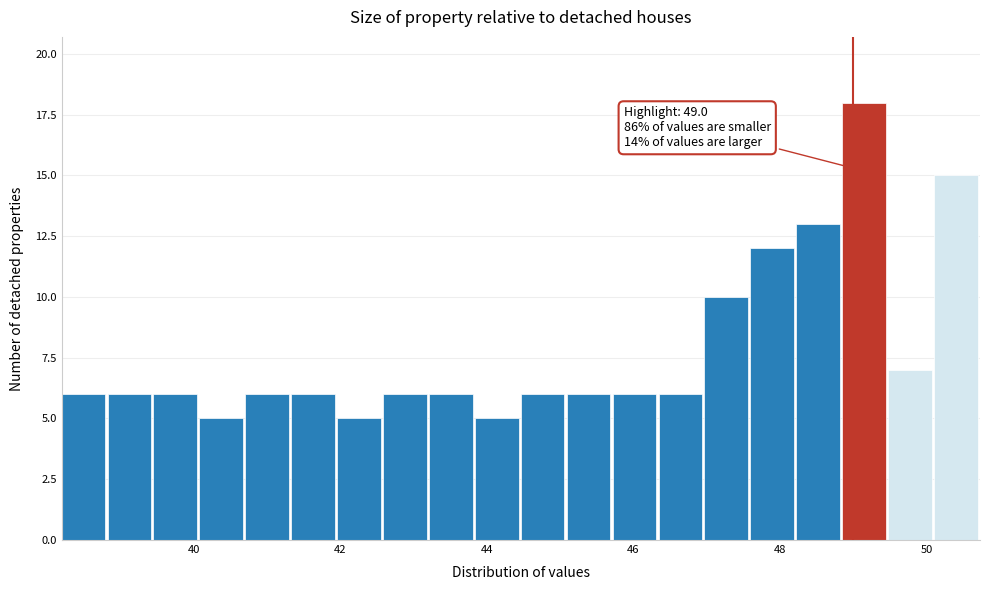

Read against the x-axis, roughly where is the centre of the tallest bar?

49.2